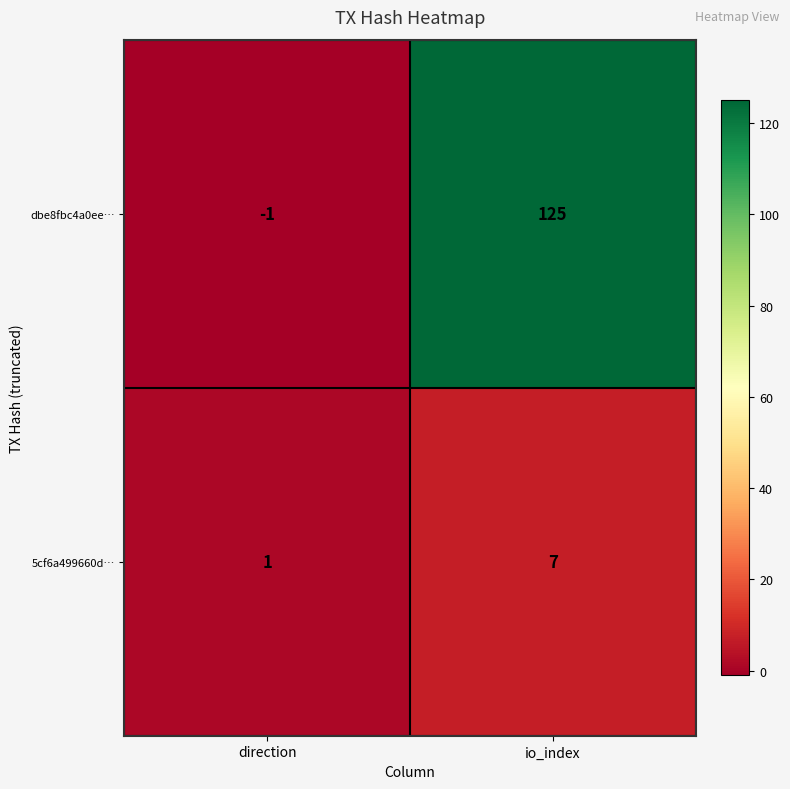

The value of dbe8fbc4a0ee… at io_index is 125. True or false?

True